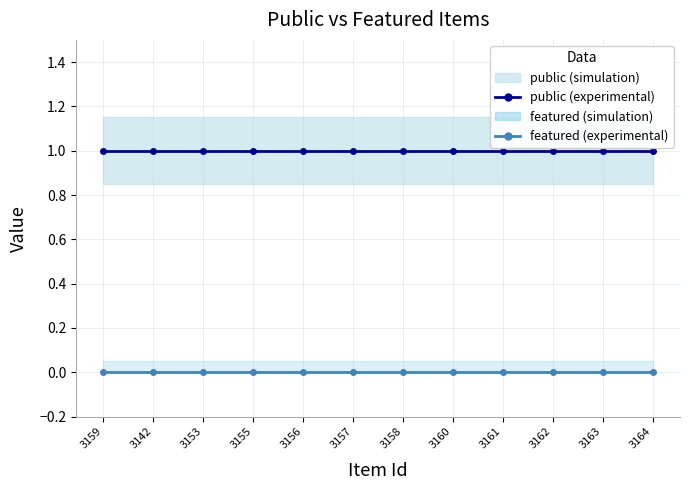

Which category has the lowest value across all series?

3159